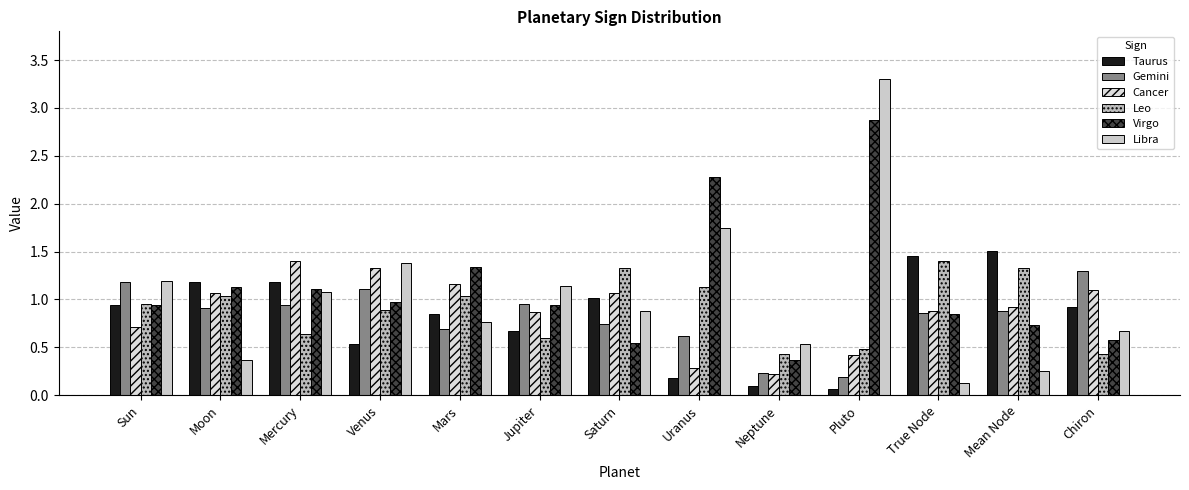

How many bars are there in each group?

6